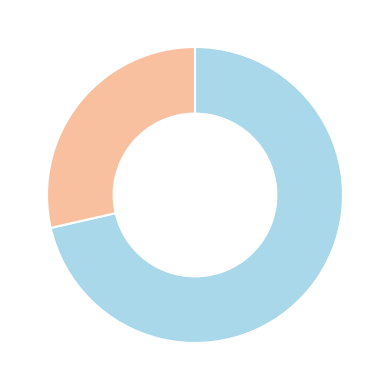

Is there any slice that represents more than half of the pie?

Yes